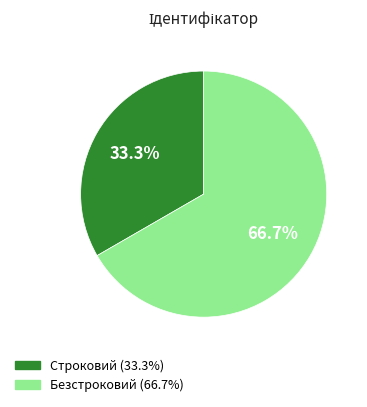

Which slice is the smallest?

Строковий